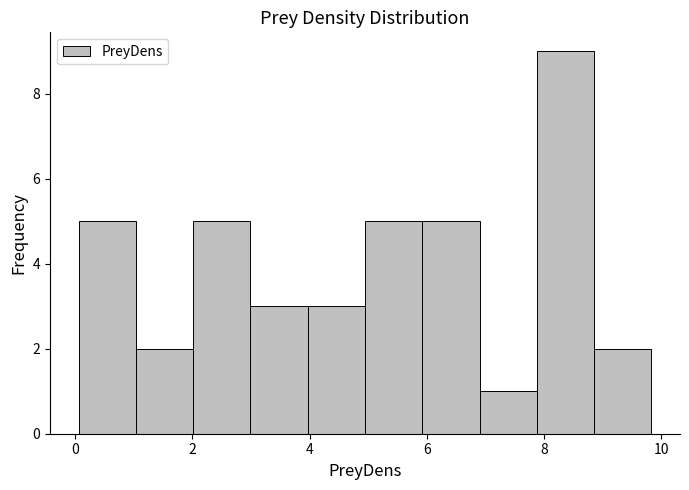

Reading left to right, list every bar in this chart as the range it spans on the x-axis followed by its height. Neither the bar edges nor the heights are printed on the chart, so give them approximately, as read against the axes.

0.0 to 1.0: 5
1.0 to 2.0: 2
2.0 to 3.0: 5
3.0 to 4.0: 3
4.0 to 5.0: 3
5.0 to 6.0: 5
6.0 to 7.0: 5
7.0 to 7.8: 1
7.8 to 8.8: 9
8.8 to 9.8: 2